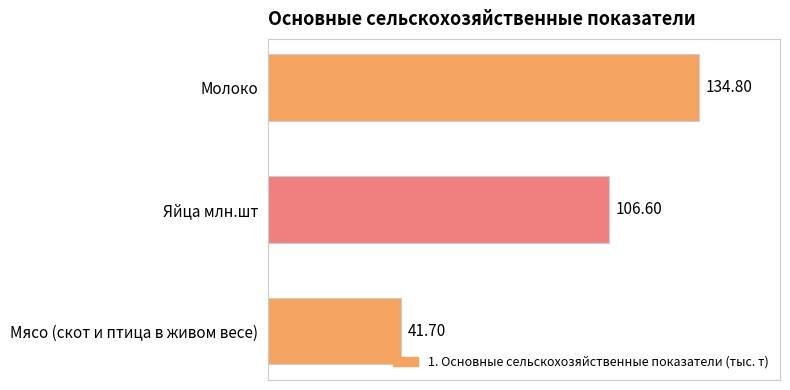

Does the chart contain any negative values?

No